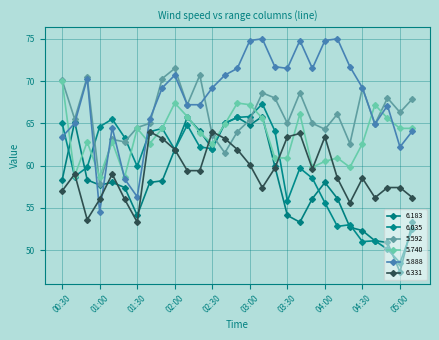

In 5.740, how many points are higher than both neighbors (excluding endpoints)?

8